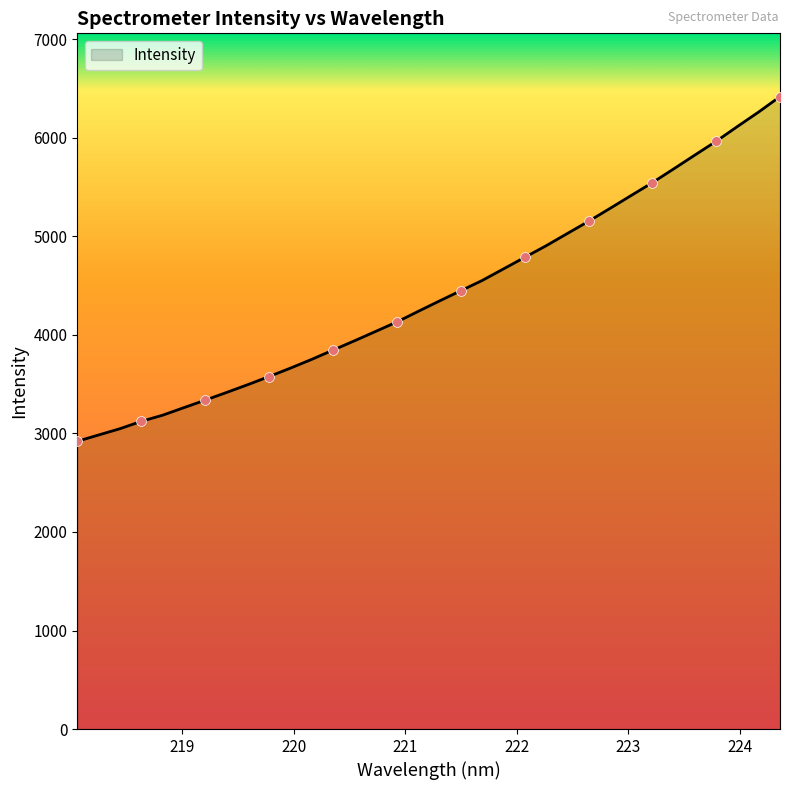

What is the maximum value shown in the chart?

6419.4